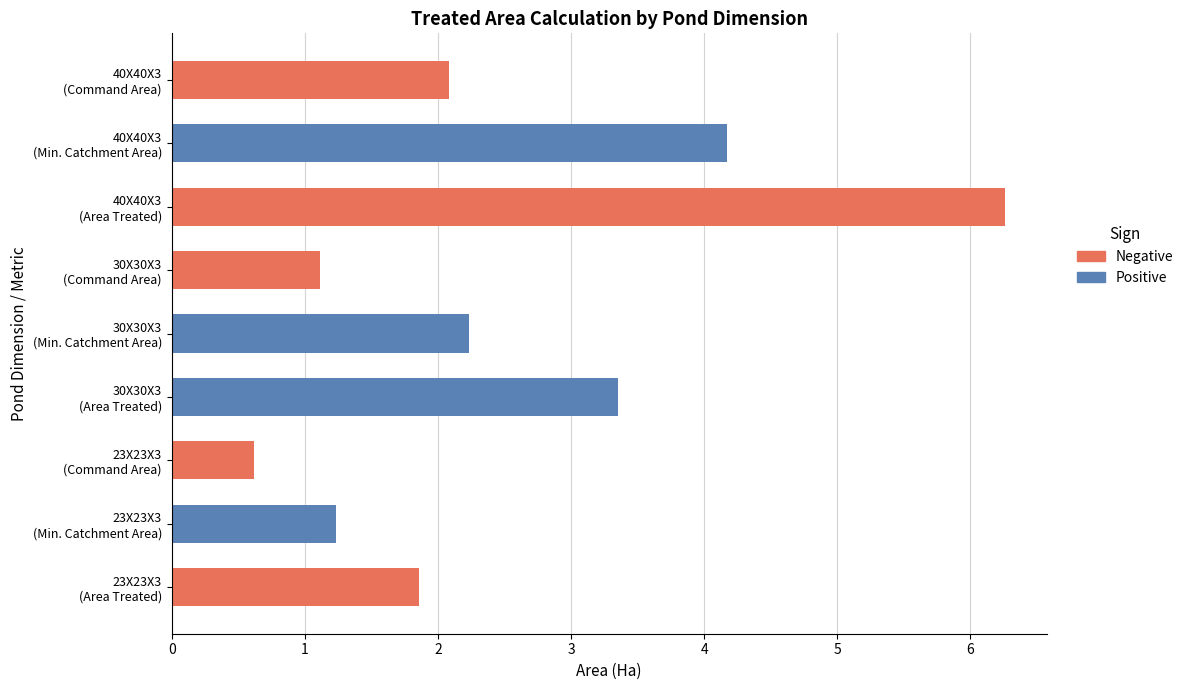

What is the average value?

2.5